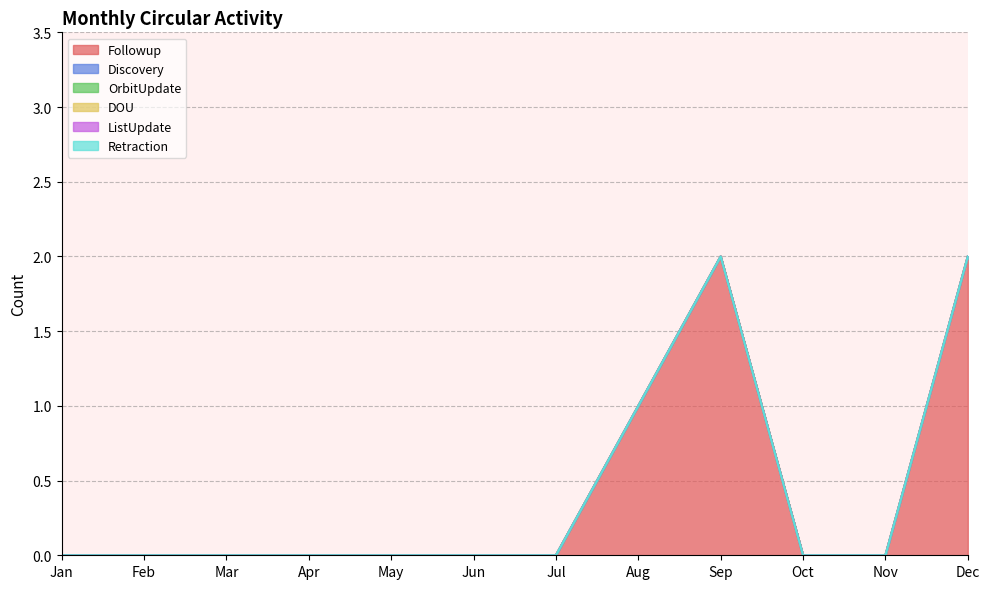

At which category is the sum across all series the highest?

Sep